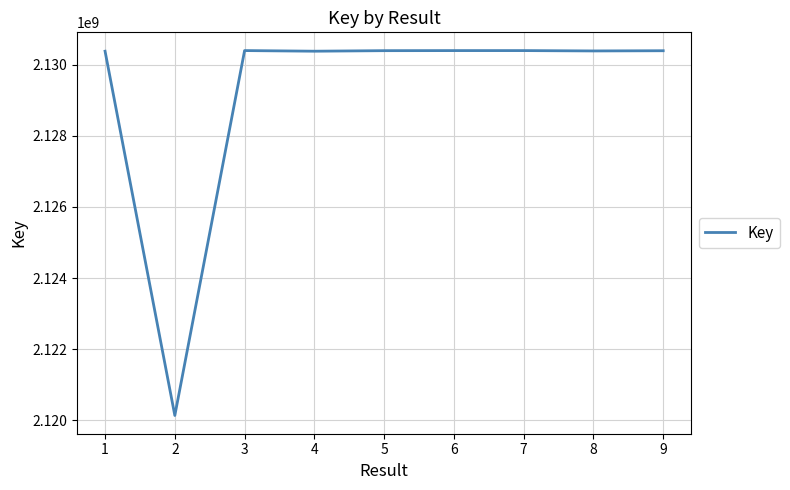

What is the difference between the values at 2 and 1?

10250765